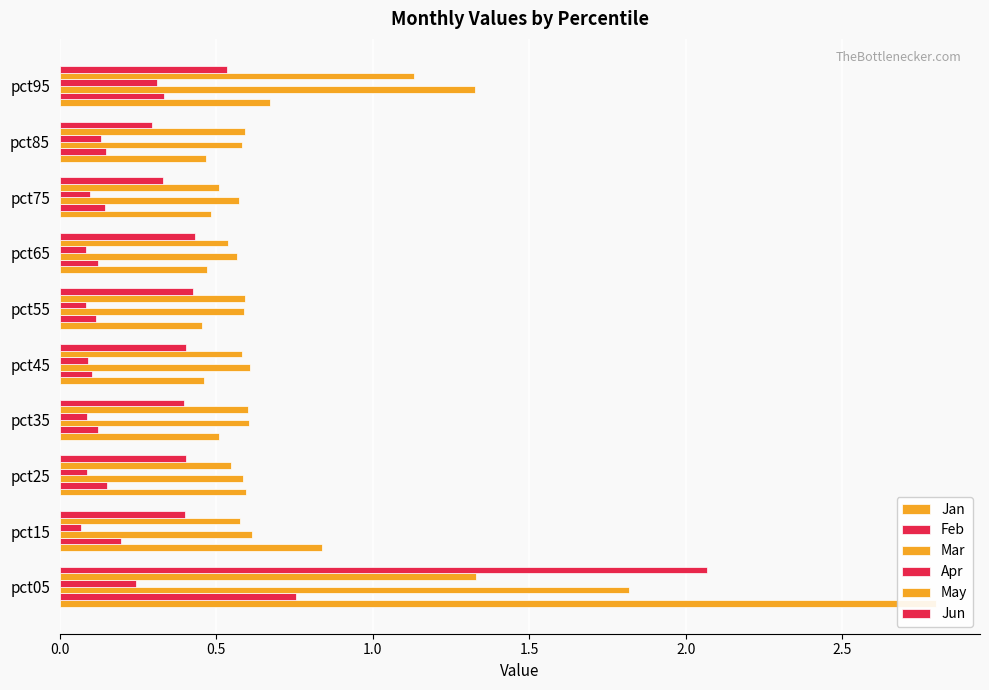

Are the bars horizontal?

Yes